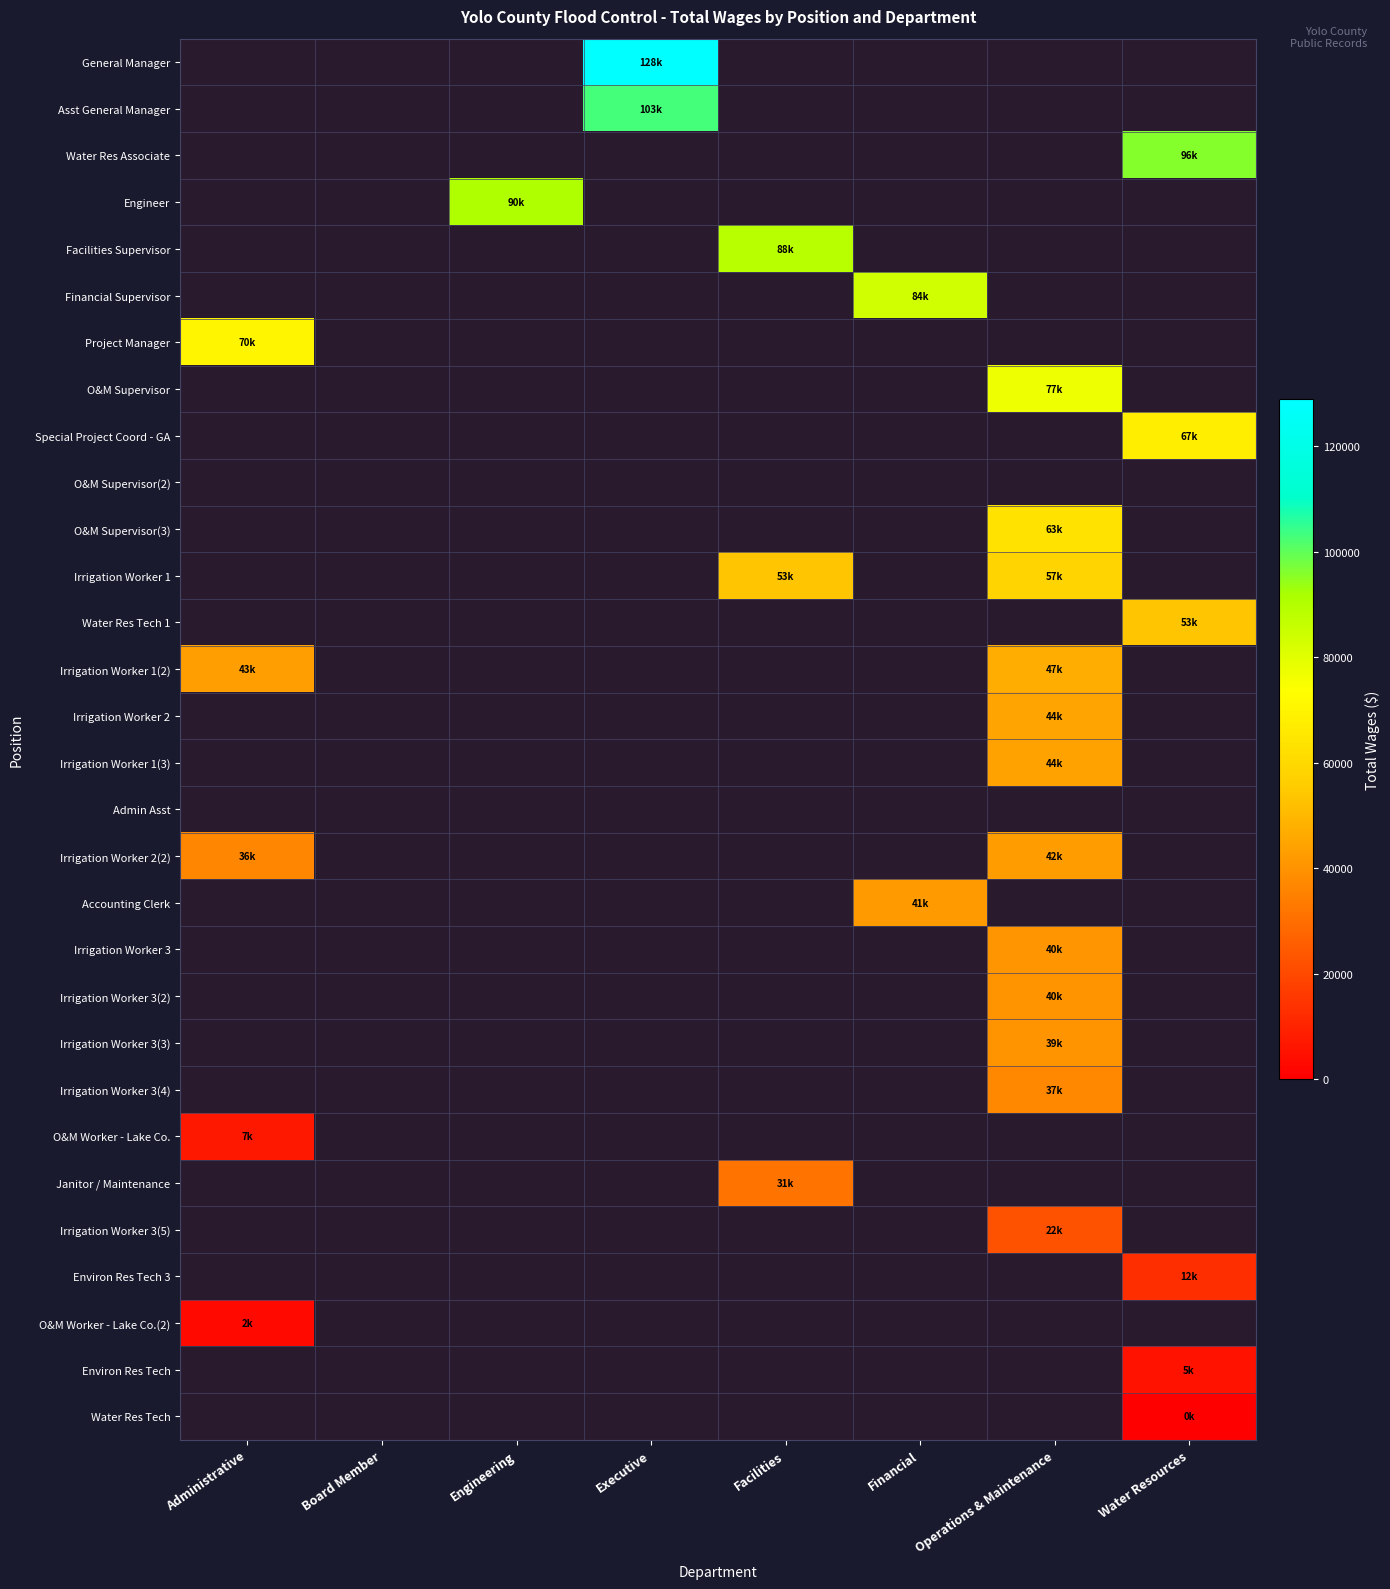

Is the value of Irrigation Worker 3(3) at Operations & Maintenance greater than the value of Irrigation Worker 3 at Operations & Maintenance?

No